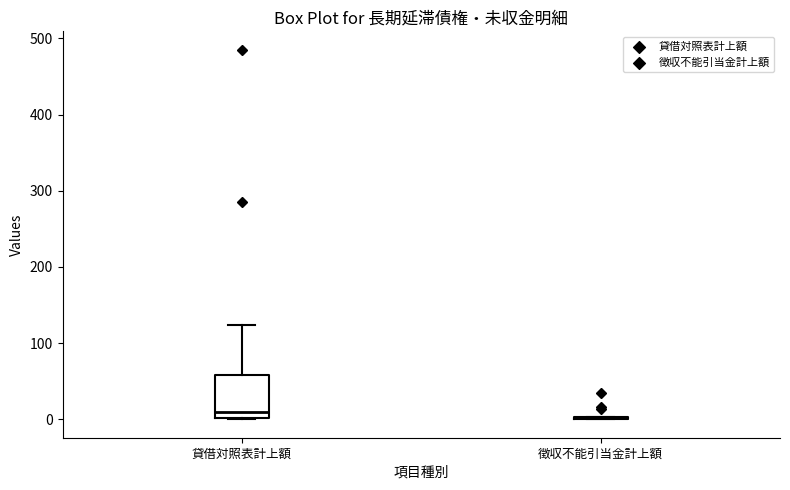

Where does the upper whisker of the box for 貸借対照表計上額 end on the y-axis? The values are not printed on the chart, so give them approximately, as read against the axis.

120